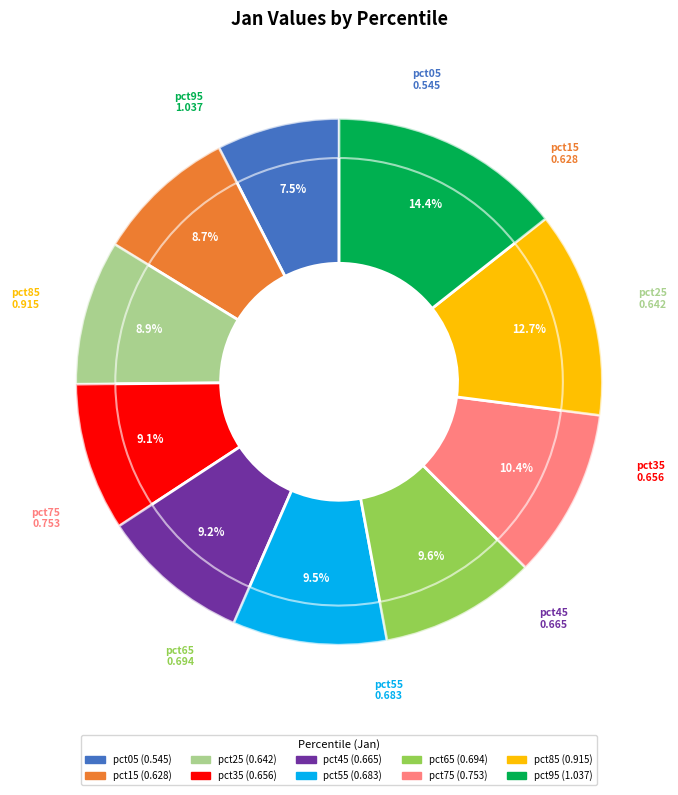

Rank the categories by value from lowest to highest.

pct05, pct15, pct25, pct35, pct45, pct55, pct65, pct75, pct85, pct95